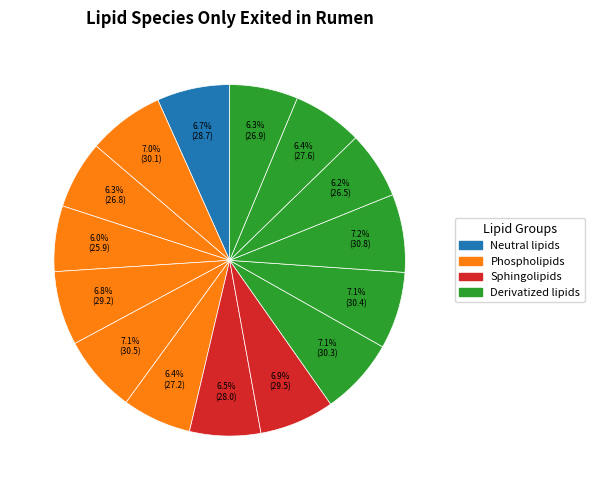

Count the number of slices in the pie.

15